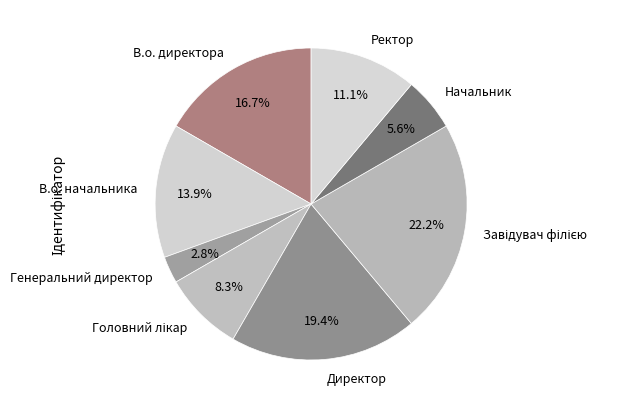

Is Директор the majority of the pie?

No